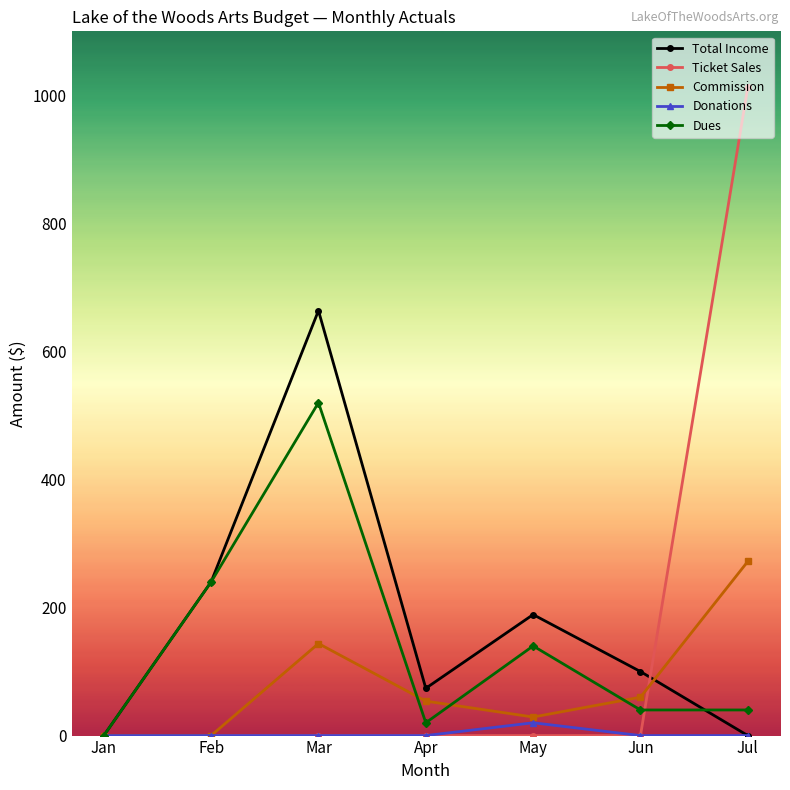

Between Jan and Mar, which series saw the biggest shift?

Total Income